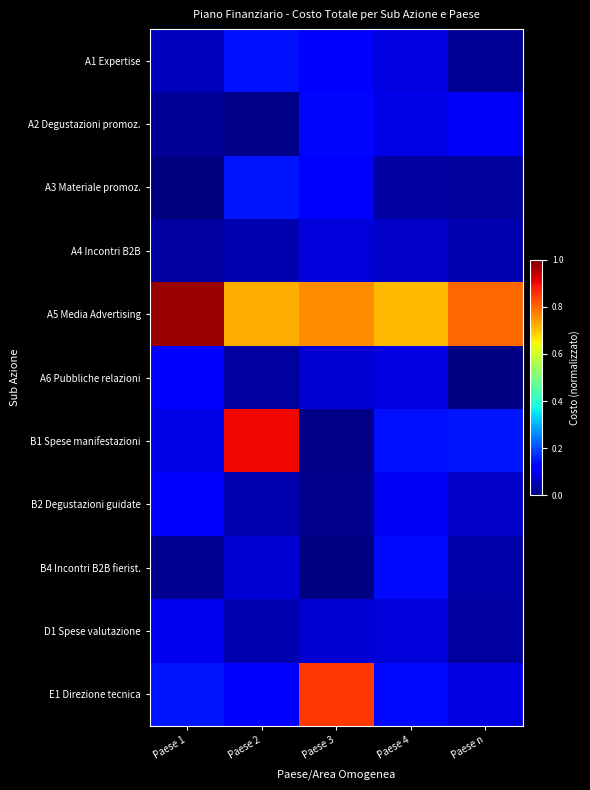

Between Paese 3 and Paese 2, which is larger?

Paese 2